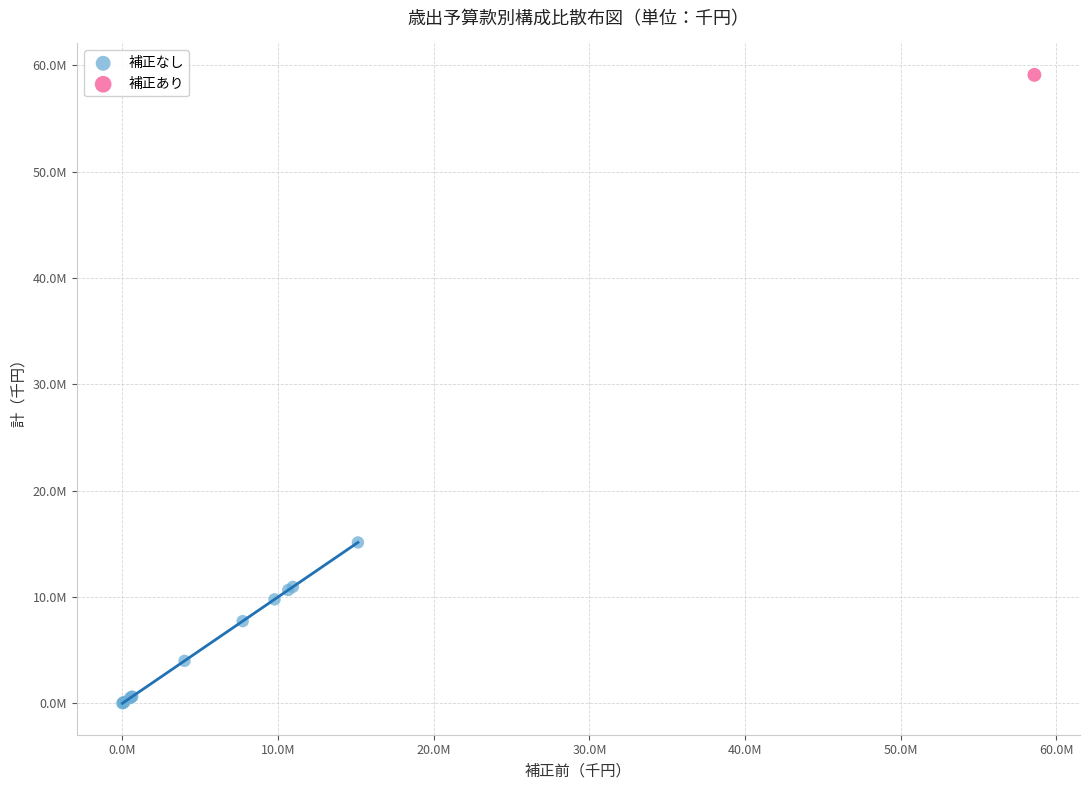

What are all the series names shown in the legend?

補正なし, 補正あり